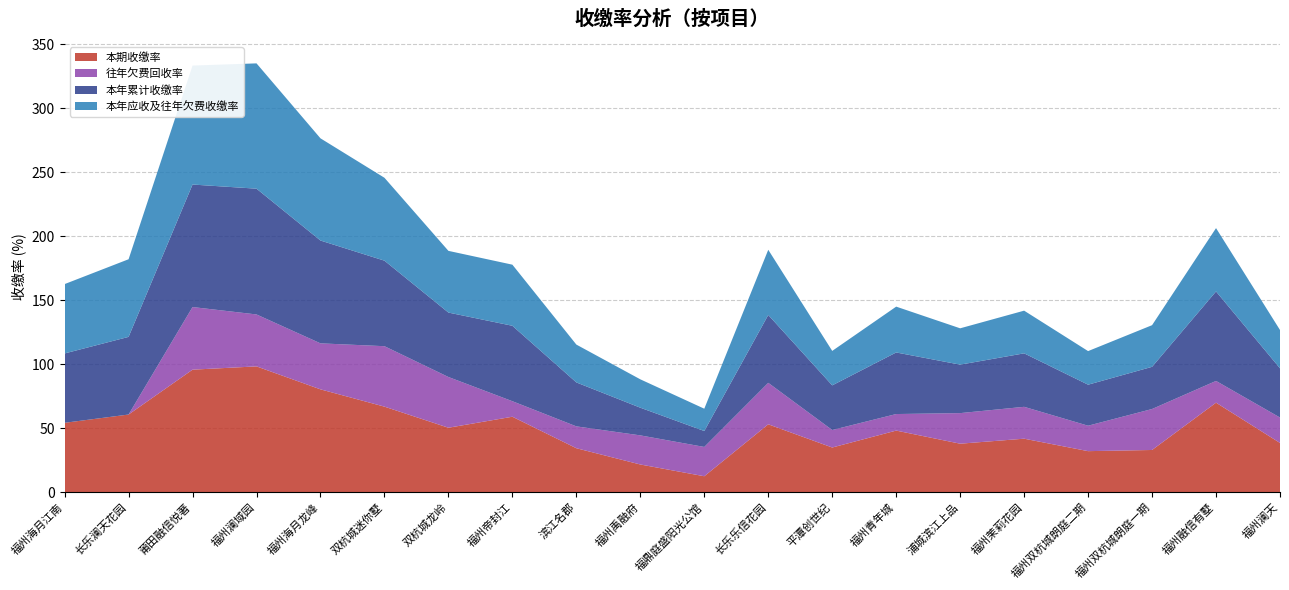

Reading right to left, extract all data points from this chart.

本期收缴率: 38.5	69.9	33.0	32.0	41.8	37.9	48.1	34.9	53.0	12.4	21.6	34.3	58.9	50.3	66.8	80.3	98.3	95.7	60.7	54.2
往年欠费回收率: 19.9	17.0	32.0	19.9	24.9	23.9	12.9	13.7	32.4	22.9	22.8	17.1	12.1	39.6	47.2	35.9	40.6	48.9	0.0	0.0
本年累计收缴率: 38.5	69.9	33.0	32.0	41.8	37.9	48.1	34.9	53.0	12.4	21.6	34.3	58.9	50.3	66.8	80.3	98.3	95.7	60.7	54.2
本年应收及往年欠费收缴率: 29.9	49.5	32.5	26.2	33.4	28.4	35.8	26.9	50.9	17.4	22.2	29.6	47.7	48.2	64.8	79.8	97.9	93.0	60.7	54.2